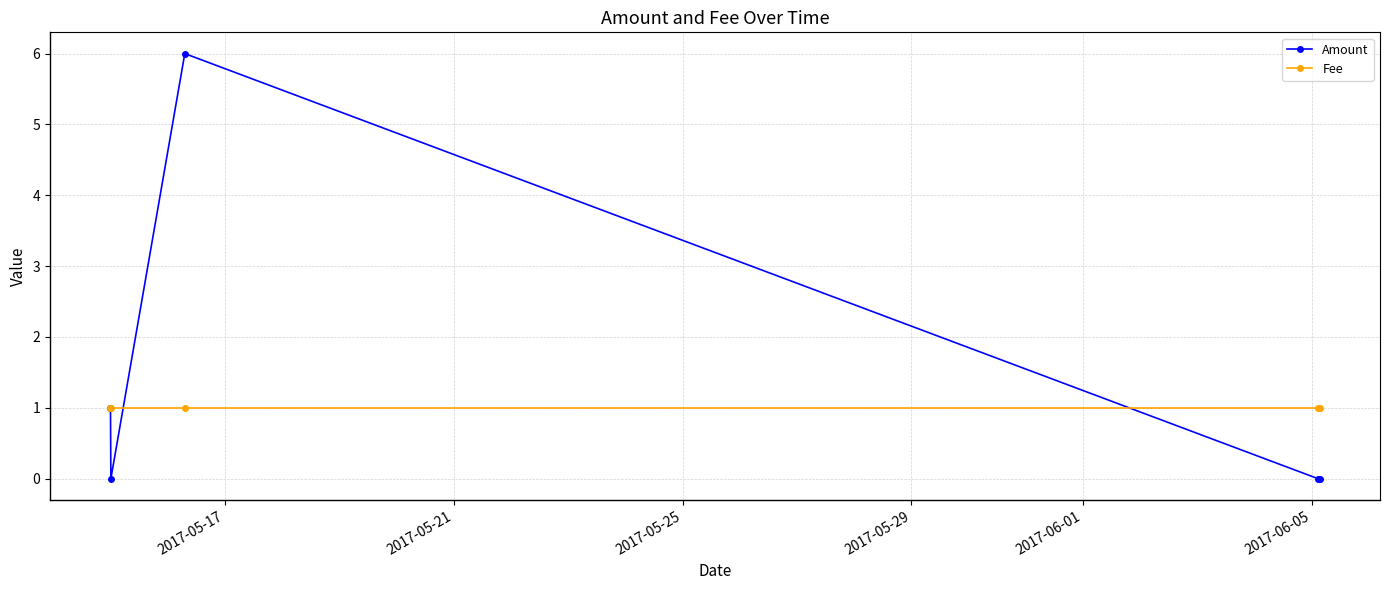

How many lines are shown in the chart?

2